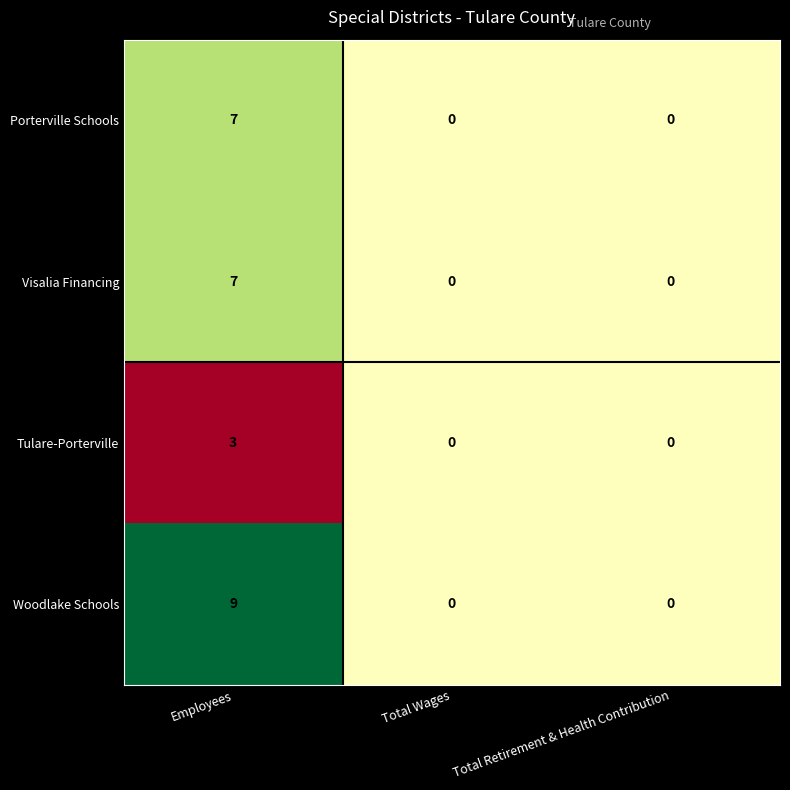

Which category has the highest value across all series?

Employees